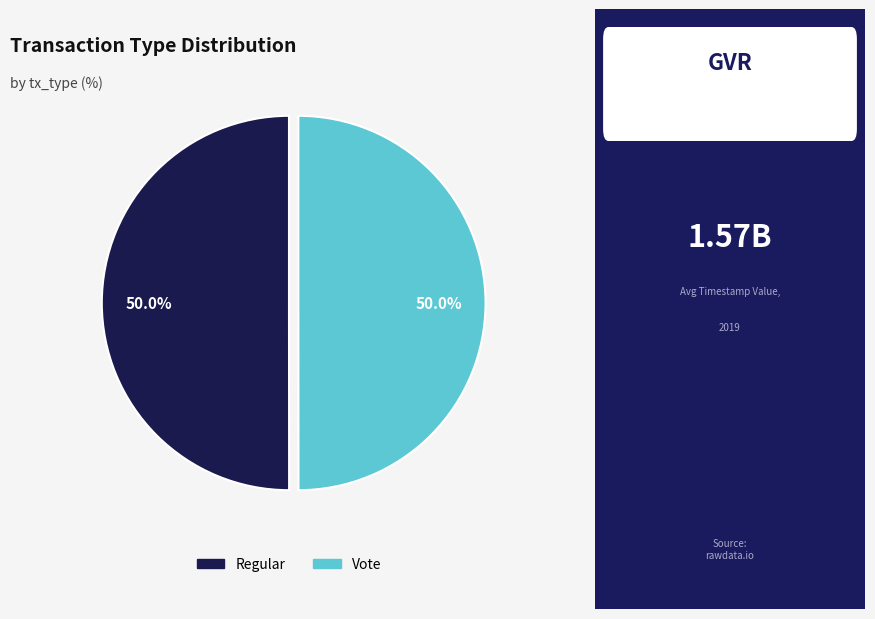

Combined, what portion of the pie is Vote and Regular?

100.0%